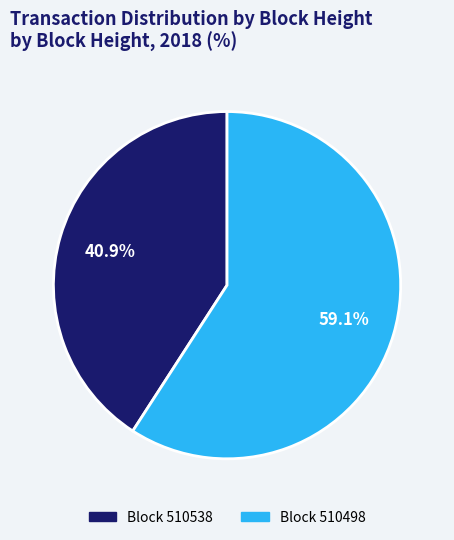

How many slices are in this pie chart?

2